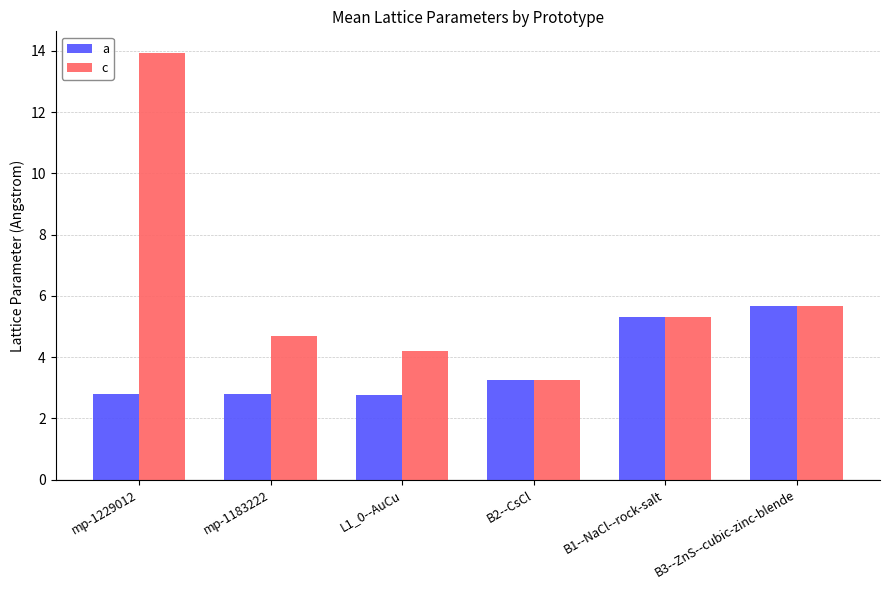

Reading left to right, what are all the values shown in this chart?

a: mp-1229012=2.8	mp-1183222=2.8	L1_0--AuCu=2.8	B2--CsCl=3.3	B1--NaCl--rock-salt=5.3	B3--ZnS--cubic-zinc-blende=5.7
c: mp-1229012=13.9	mp-1183222=4.7	L1_0--AuCu=4.2	B2--CsCl=3.3	B1--NaCl--rock-salt=5.3	B3--ZnS--cubic-zinc-blende=5.7